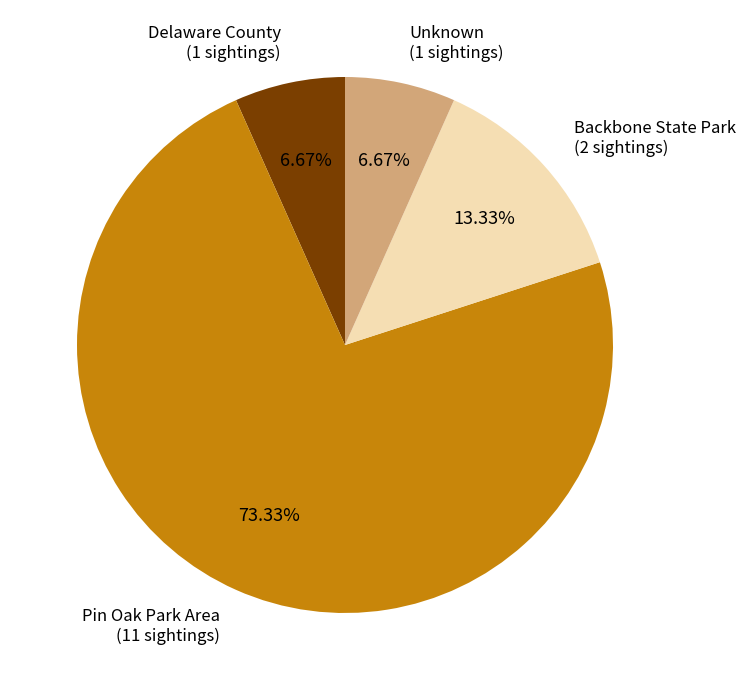

Does any single category account for the majority?

Yes